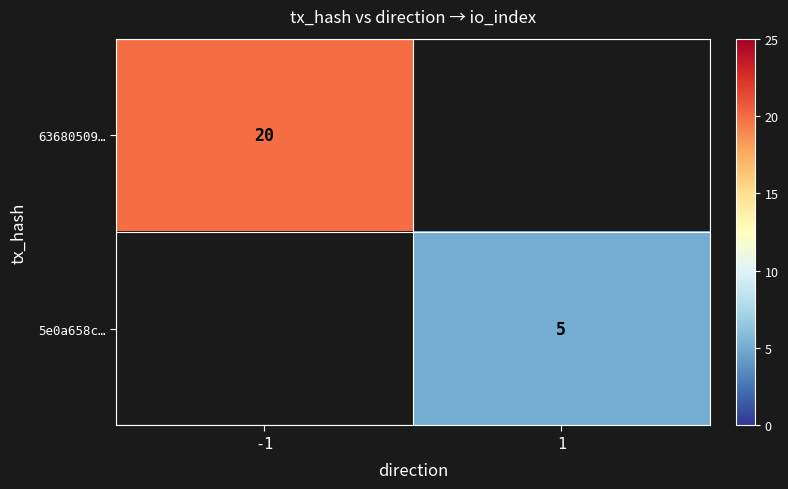

At how many categories does at least one series exceed 6?

1